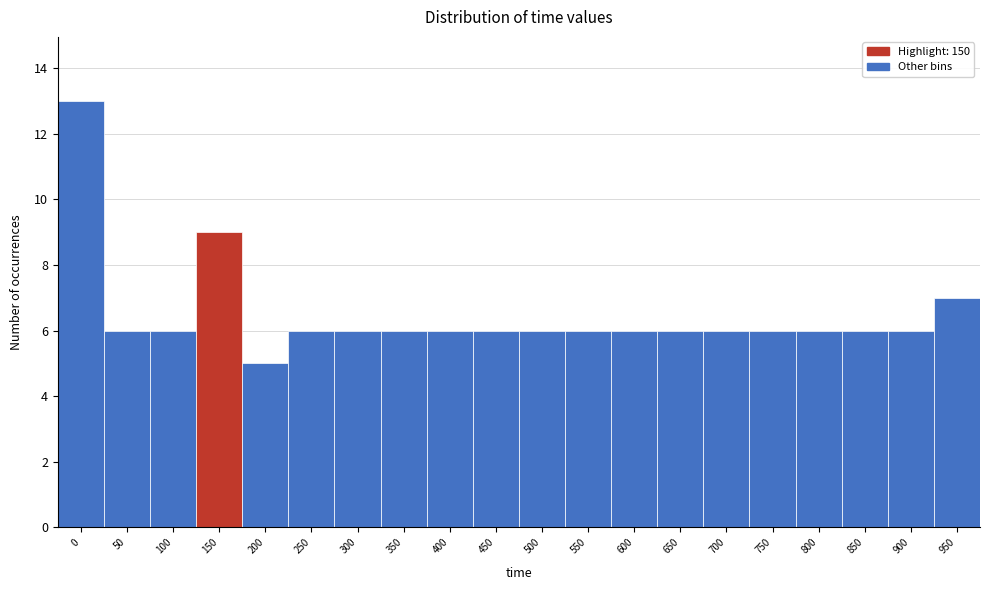

Reading left to right, what are all the values shown in this chart?

13	6	6	9	5	6	6	6	6	6	6	6	6	6	6	6	6	6	6	7